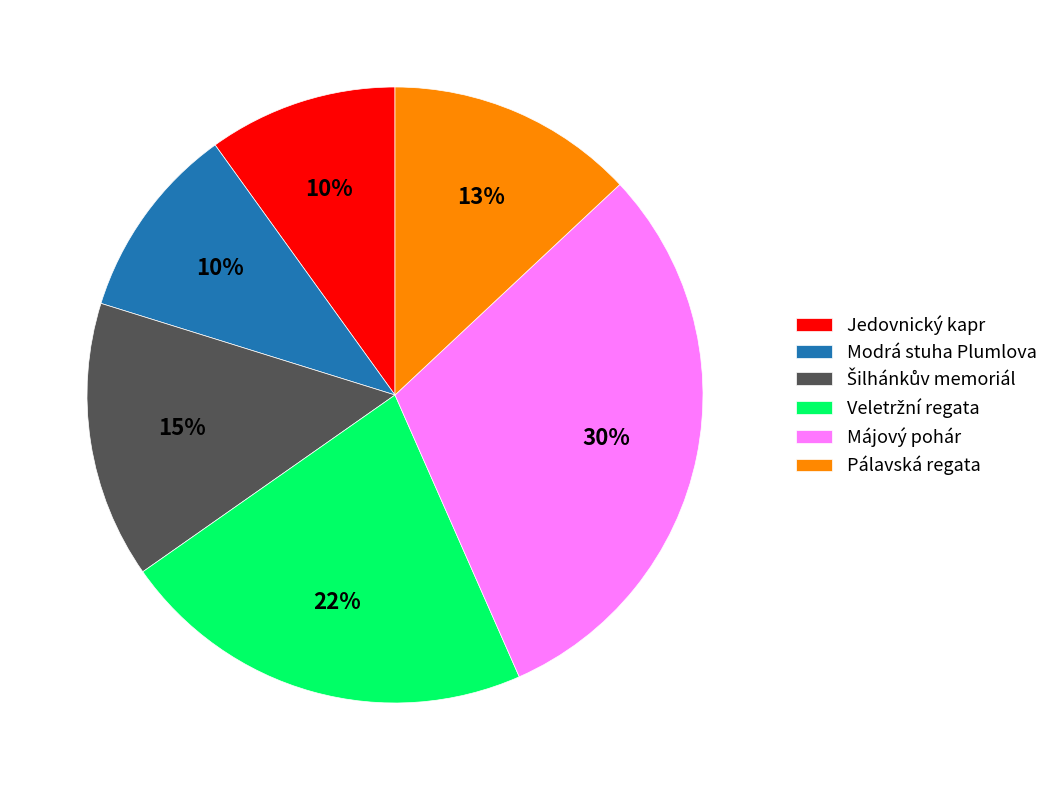

To the nearest percent, what is the difference between the Jedovnický kapr and Pálavská regata slice percentages?

3%